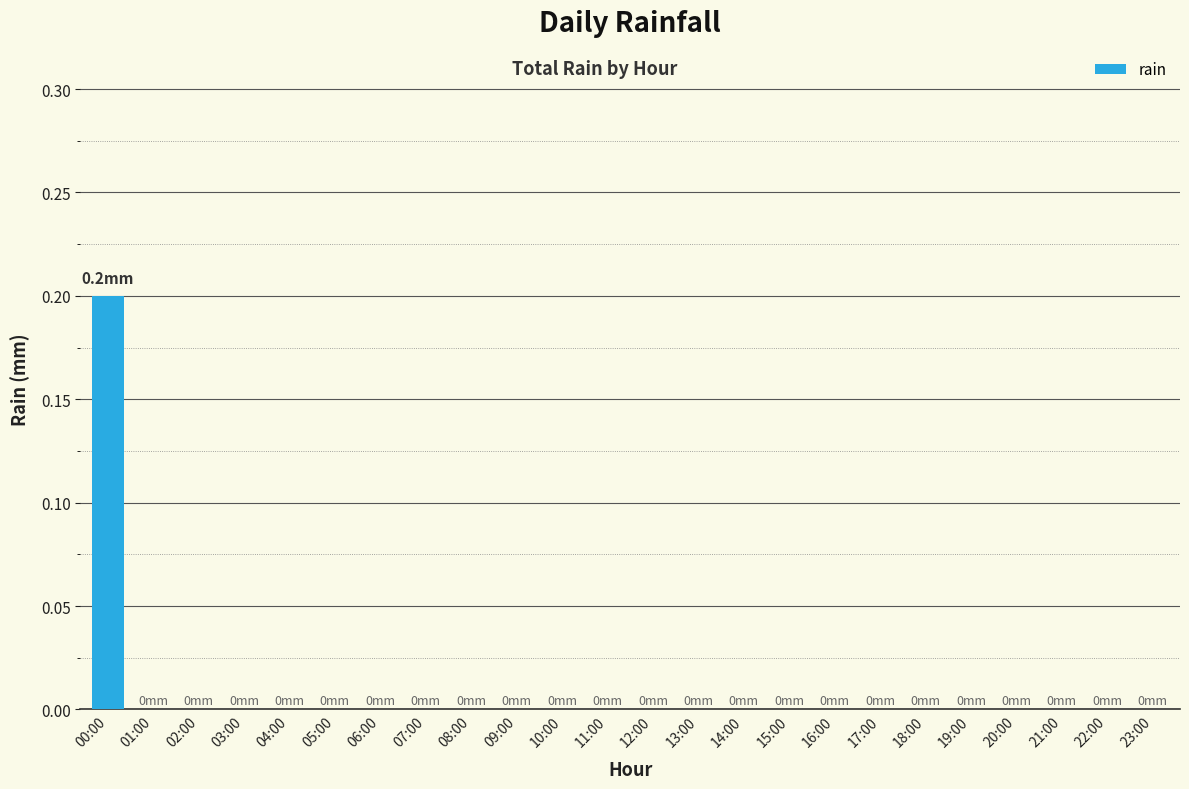

How many values are between 0 and 1?

24